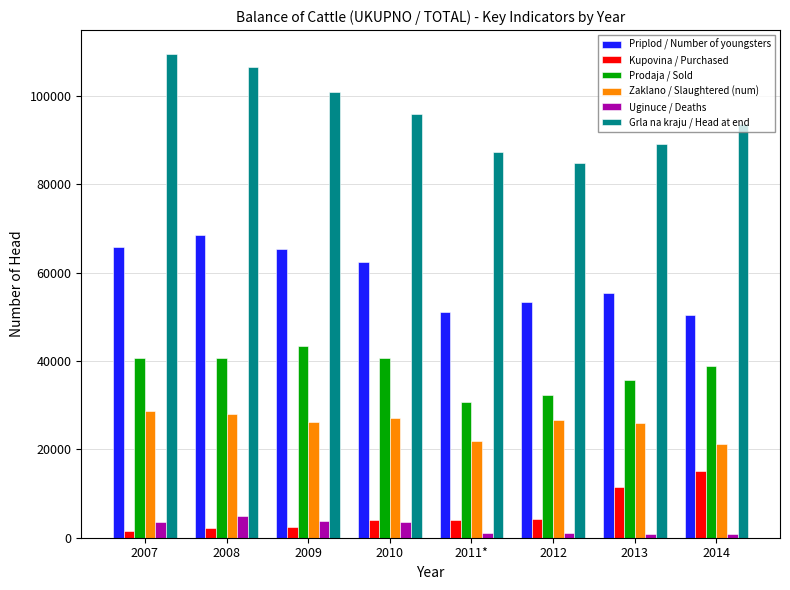

How many bars are there in total?

48